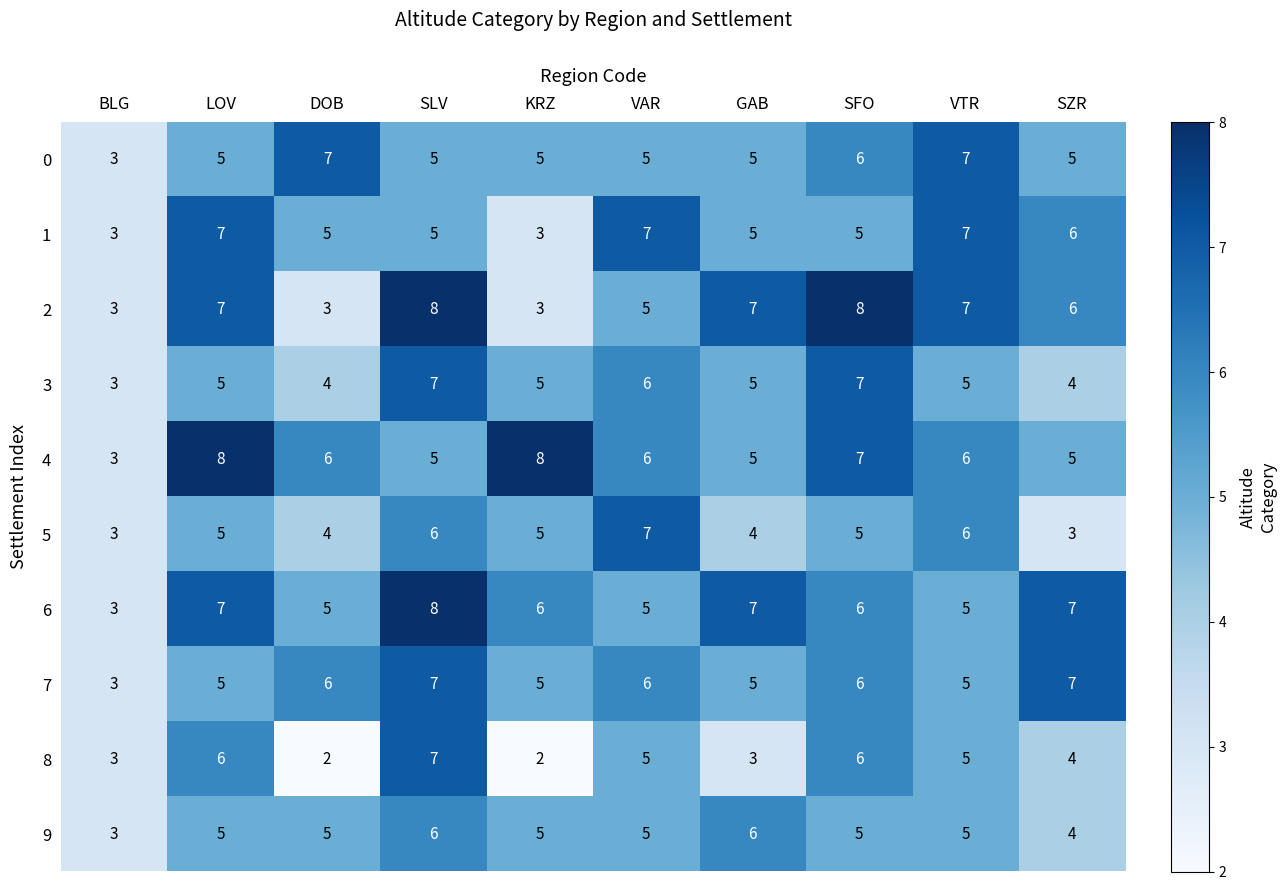

At which label does 4 reach its minimum?

BLG